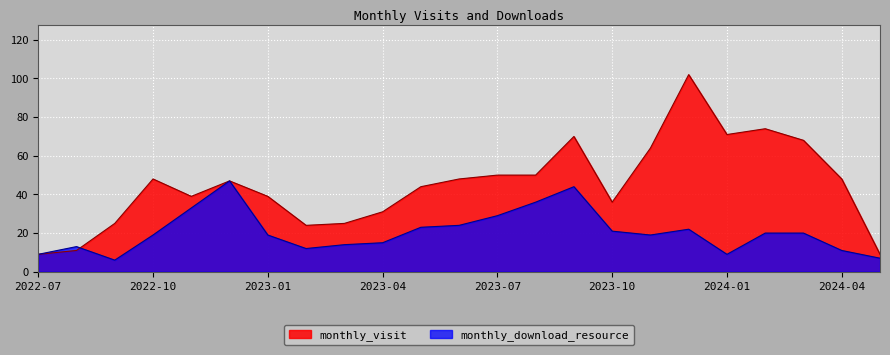

What is the difference between the maximum and second lowest values in the monthly_download_resource series?

40